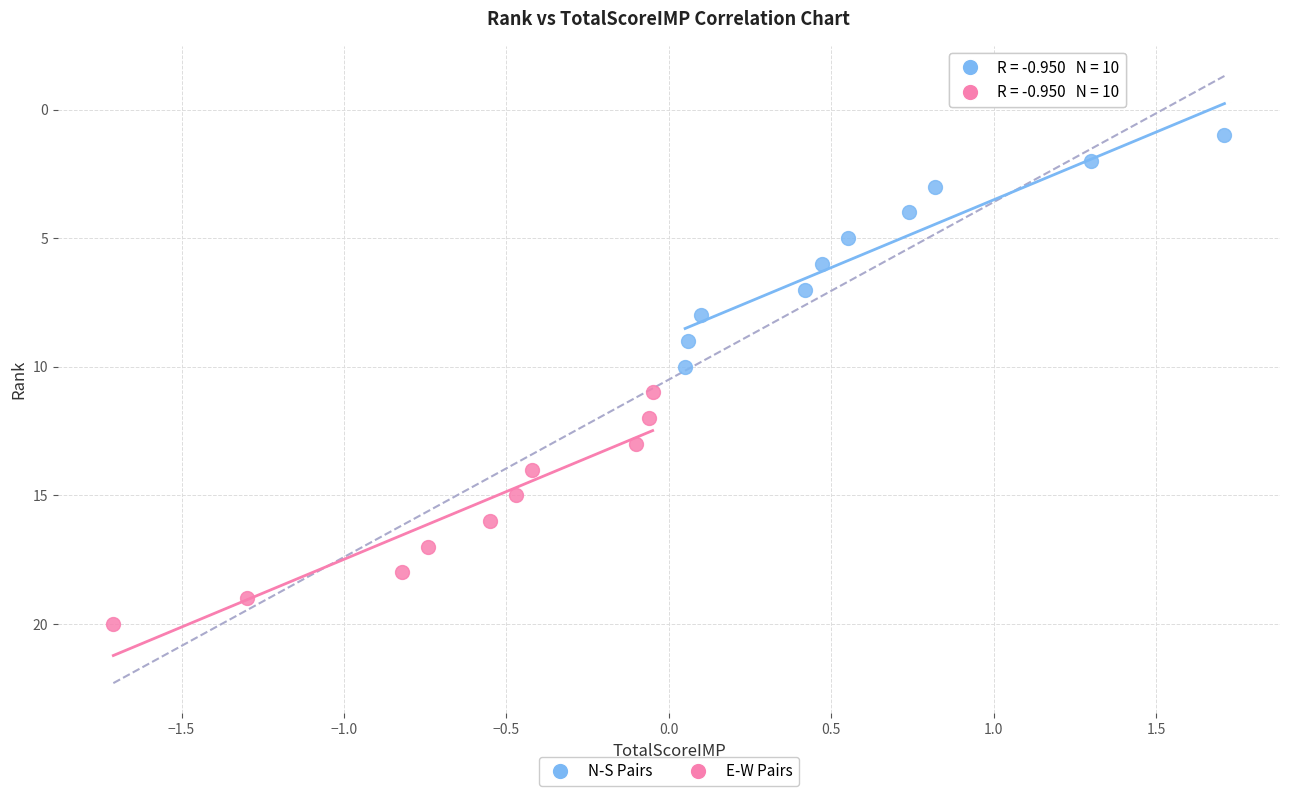

Which series reaches the maximum Y coordinate?

E-W Pairs